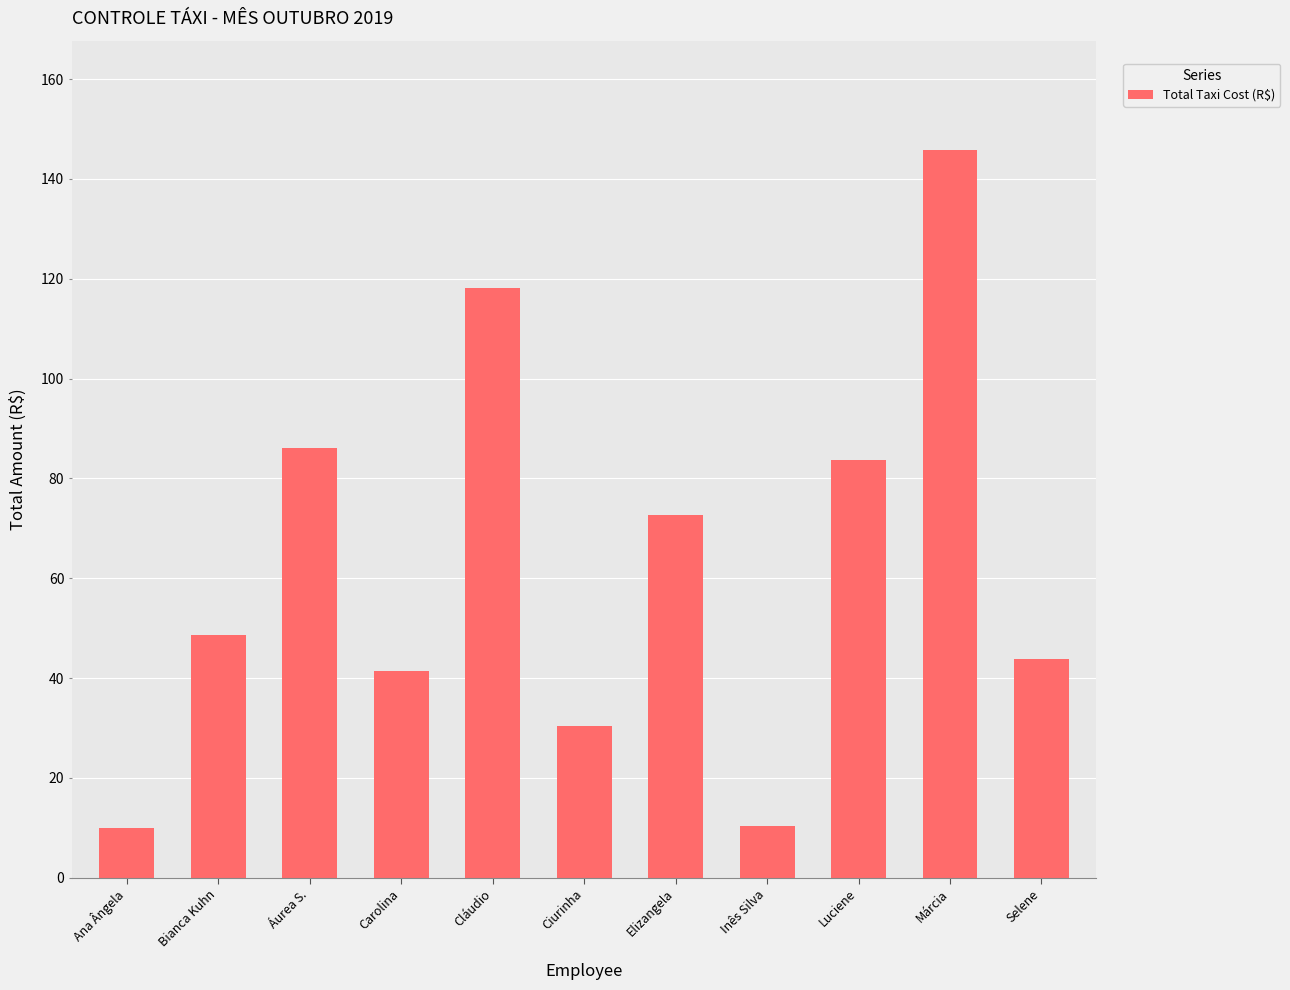

Where does the data first go above 48?

Bianca Kuhn